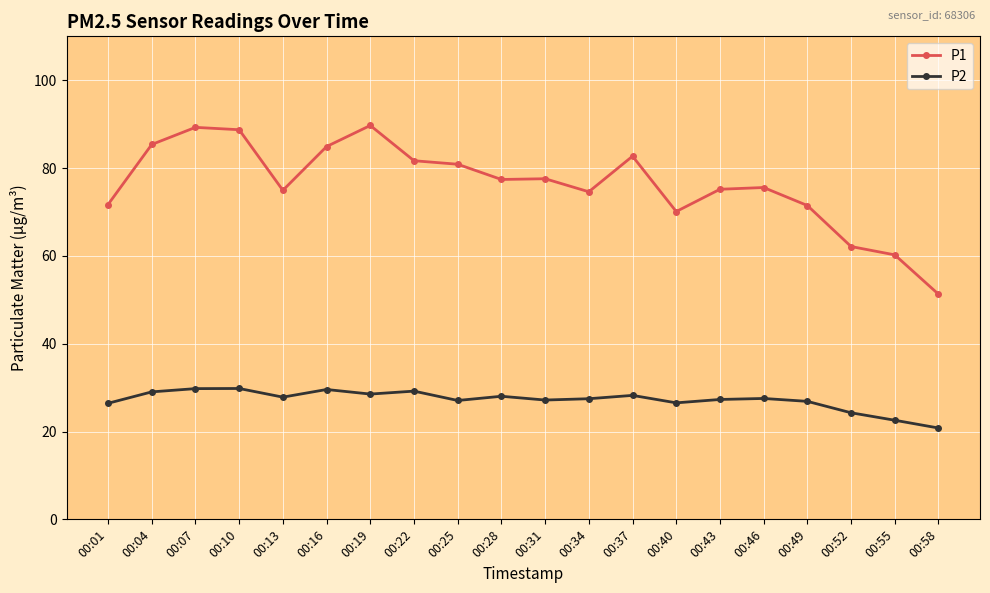

How many series are shown in this chart?

2